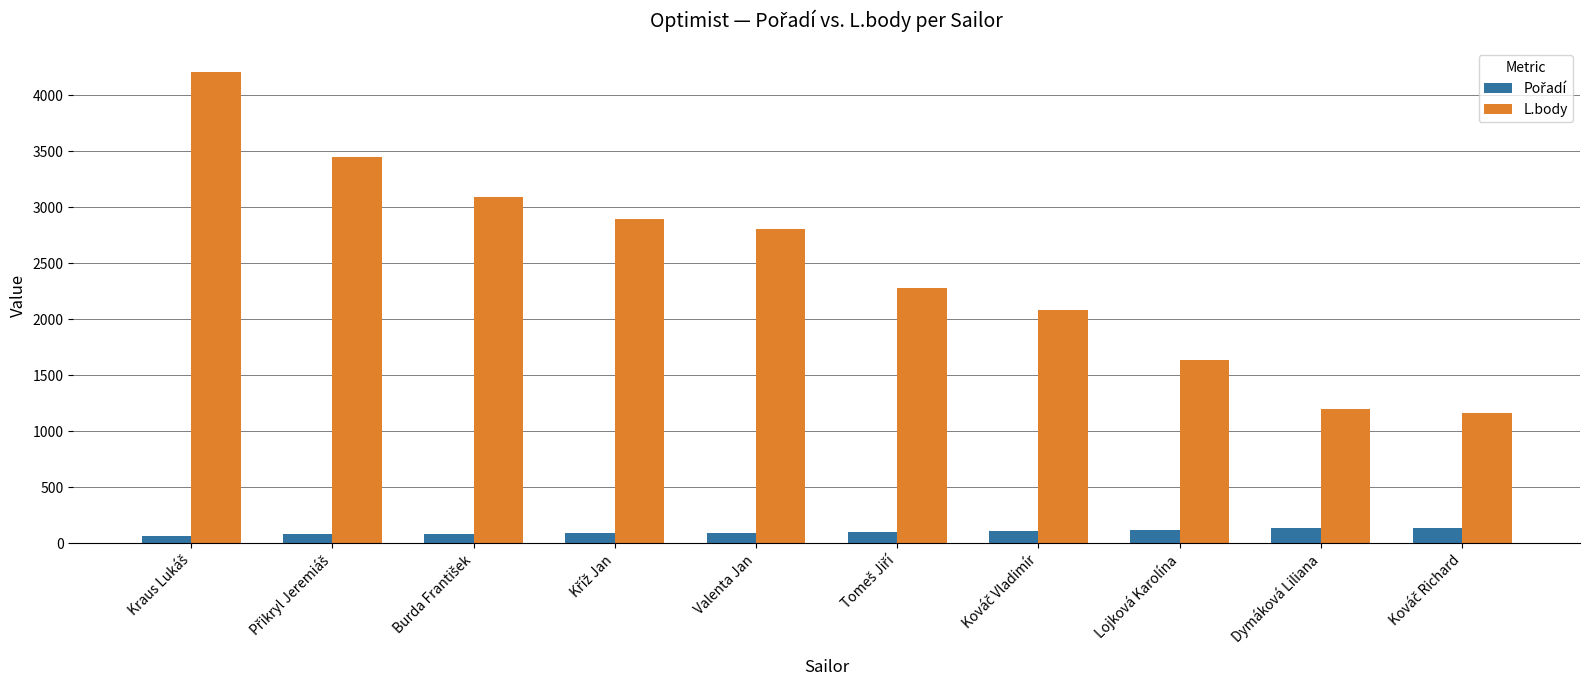

What is the greatest value displayed?

4208